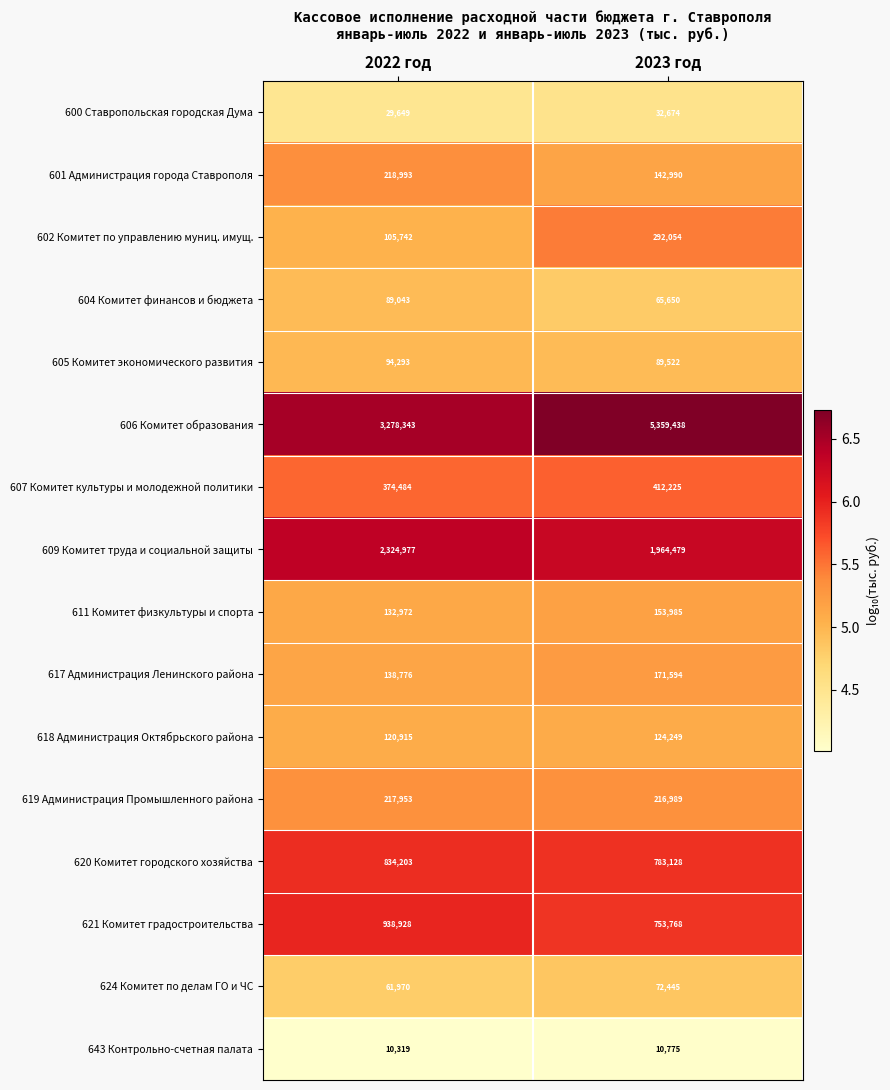

What is the difference between the maximum and minimum values in the 624 Комитет по делам ГО и ЧС series?

10475